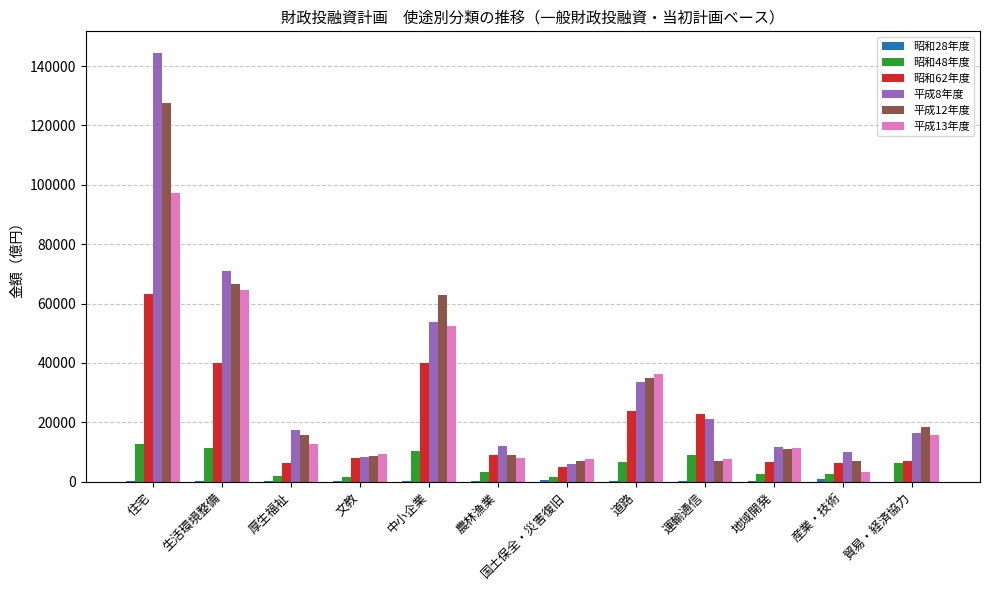

At which label does 平成8年度 reach its peak?

住宅